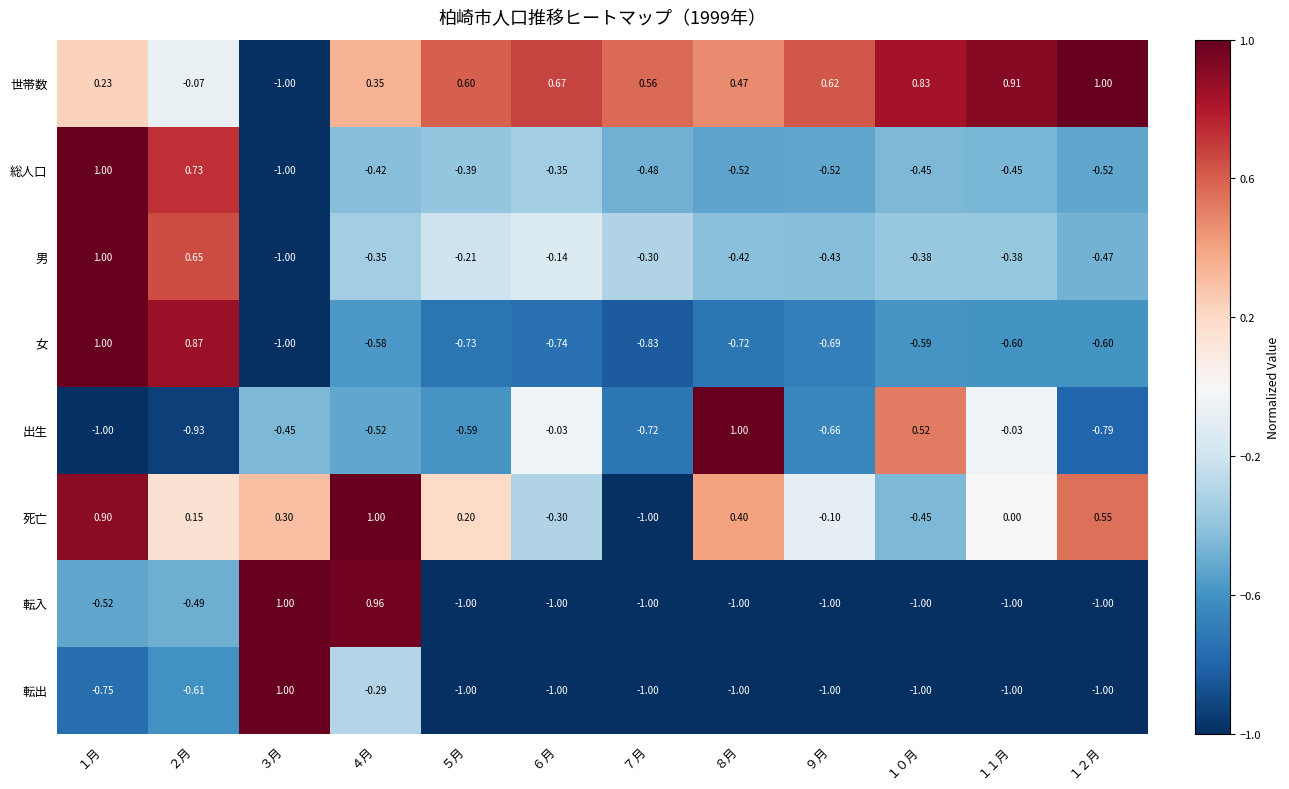

How many categories are shown in the chart?

12